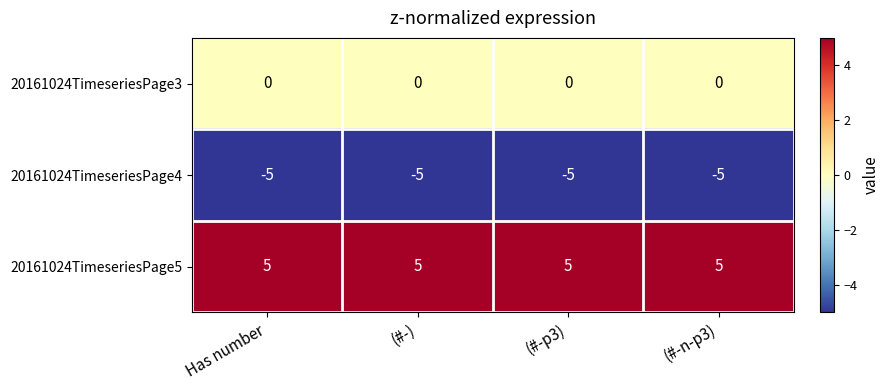

How many categories are shown in the chart?

4